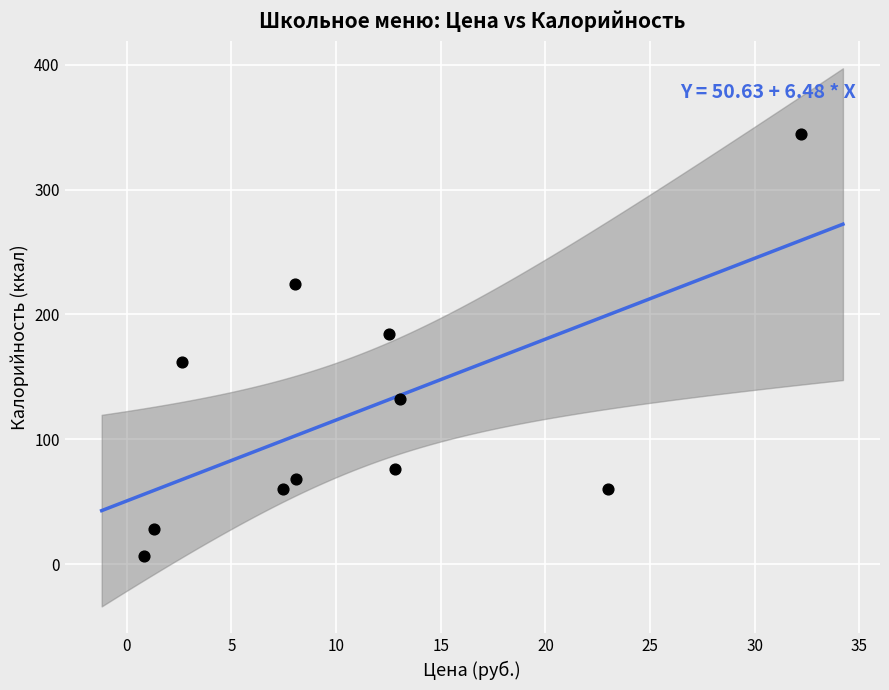

What is the average X value?

11.1